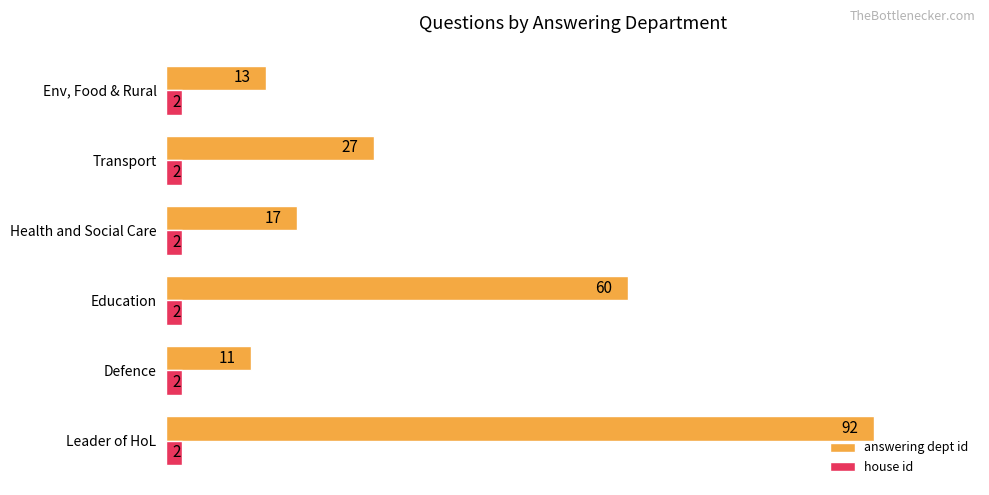

Is it true that house id equals 2 at Defence?

True